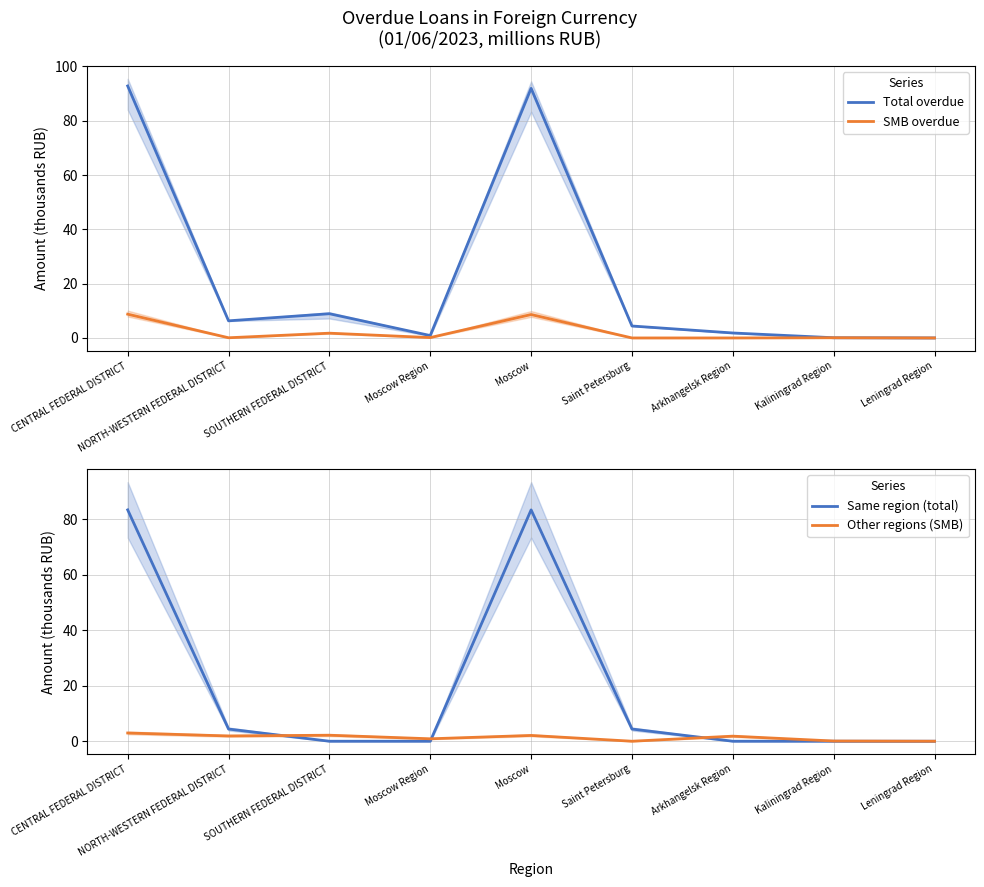

Does the chart have visible grid lines?

Yes